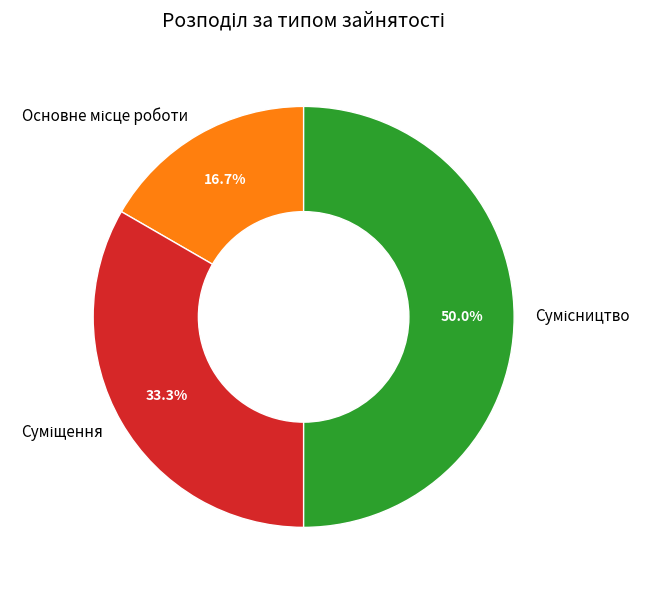

How many segments does this pie chart have?

3